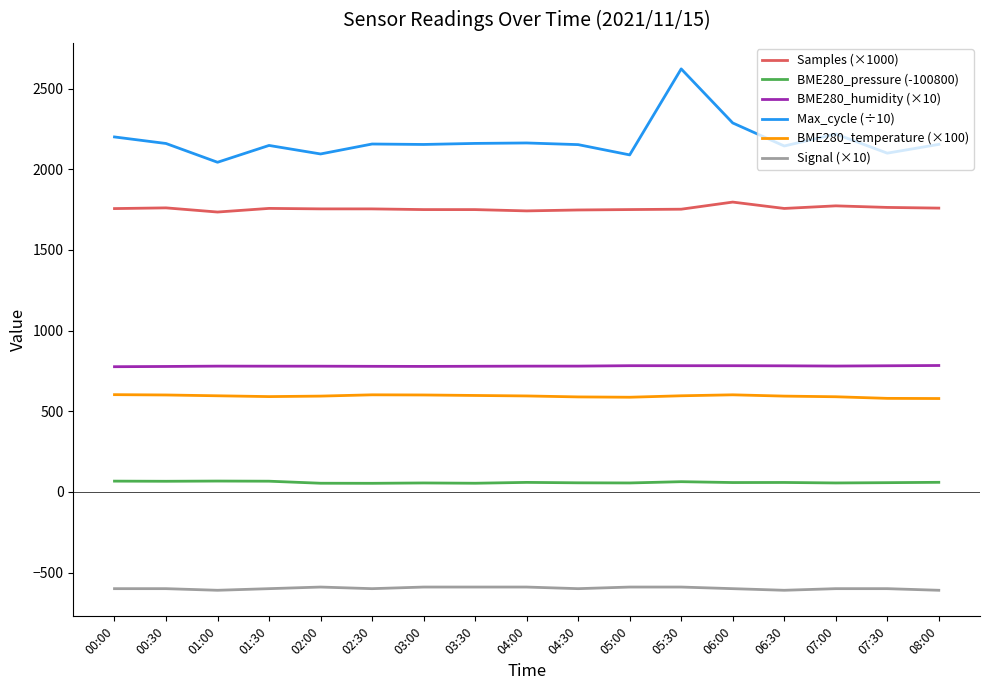

List the series in order of their peak value, highest first.

Max_cycle (÷10), Samples (×1000), BME280_humidity (×10), BME280_temperature (×100), BME280_pressure (-100800), Signal (×10)